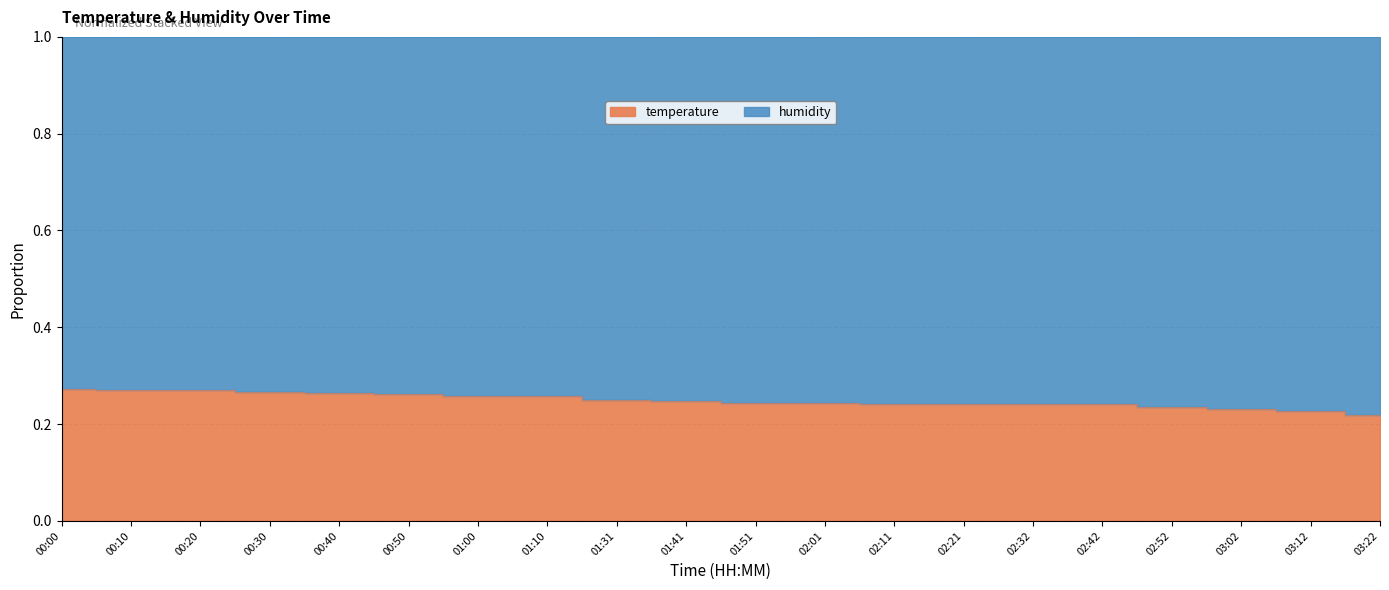

The chart shows a value of 0.3 at 01:31. True or false?

False